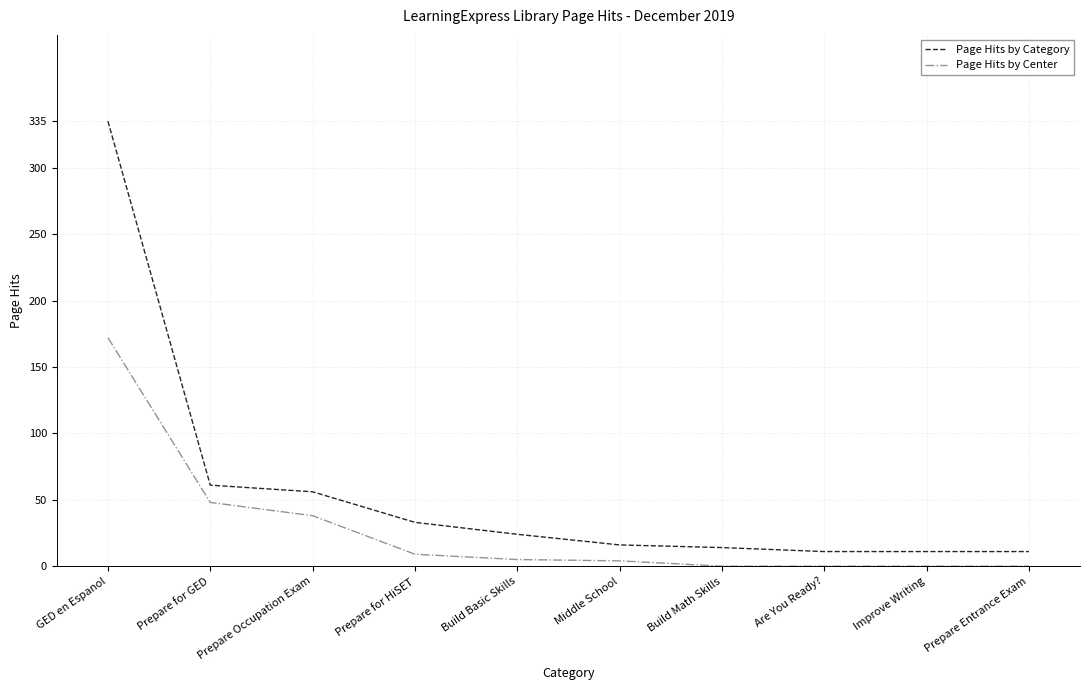

Count the number of data series in this chart.

2